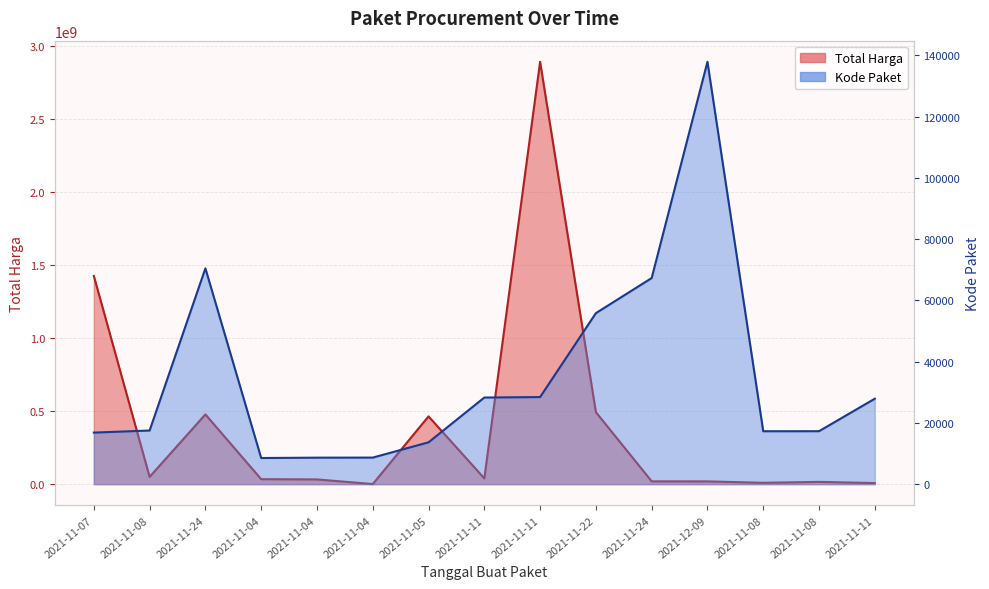

List the series in order of their peak value, lowest first.

Kode Paket, Total Harga